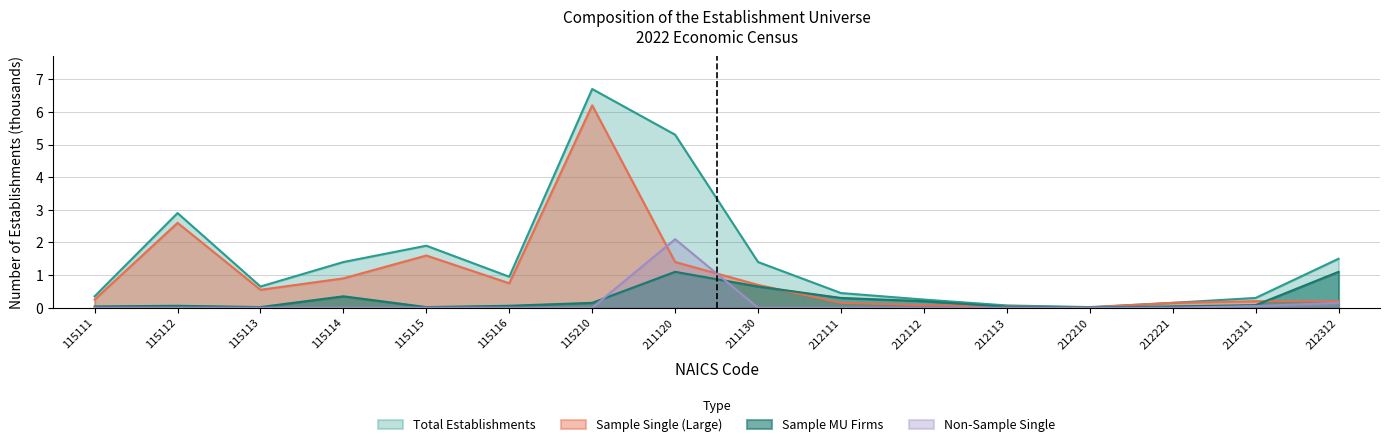

How many interior local valleys does the Sample Single Large series have?

3